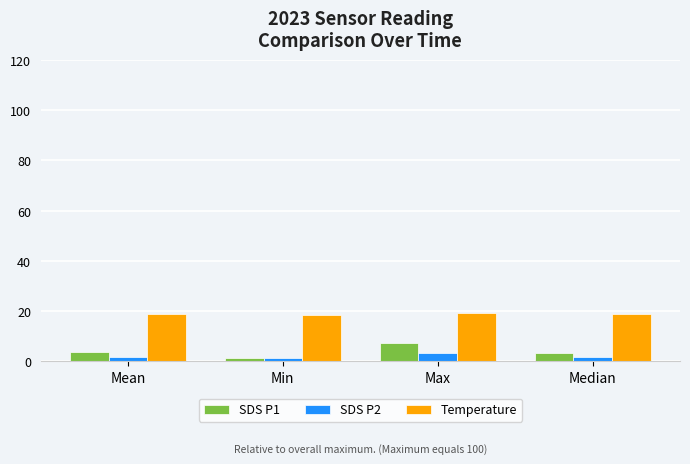

What is the highest value of the SDS P2 series?

3.2